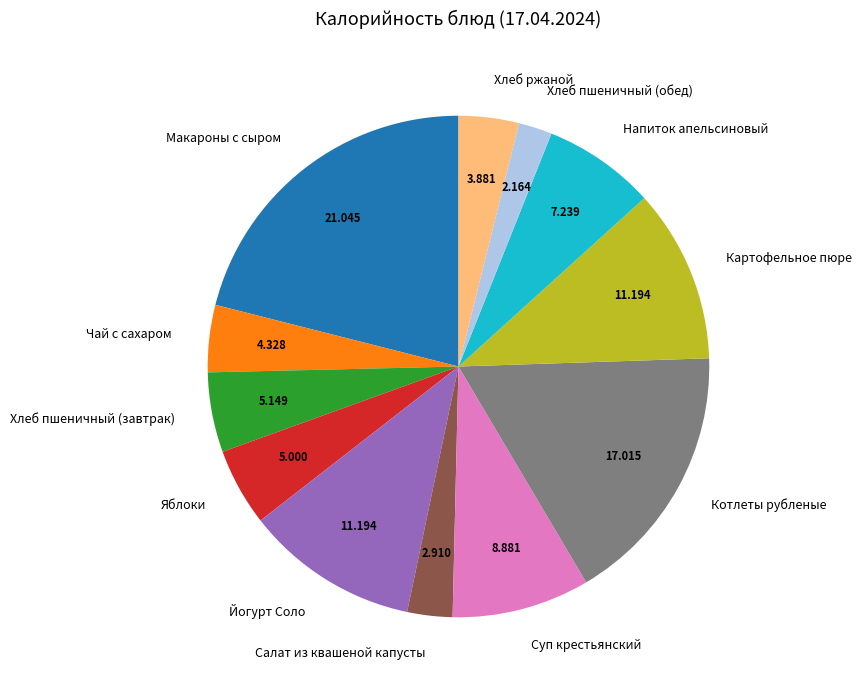

Combined, do Хлеб ржаной and Яблоки account for over 50%?

No